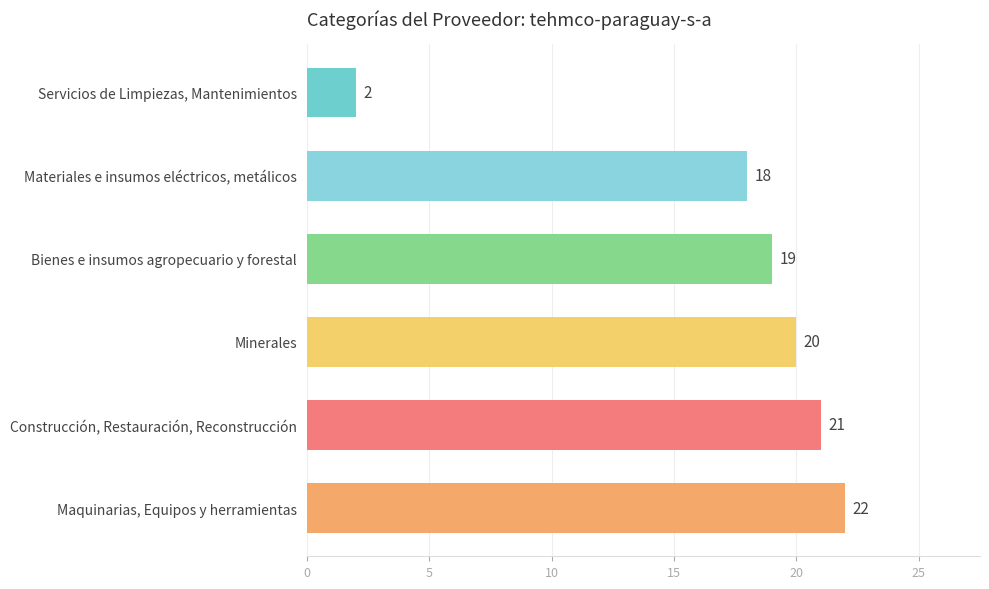

Count the number of categories in the chart.

6